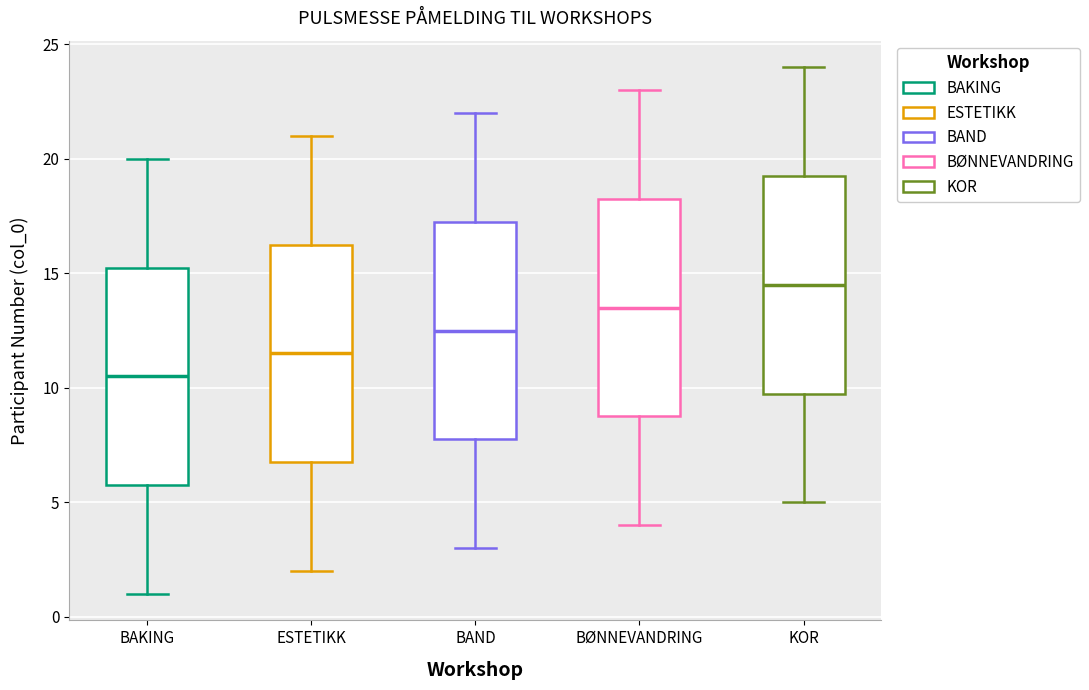

Which box has the lowest median line?

BAKING